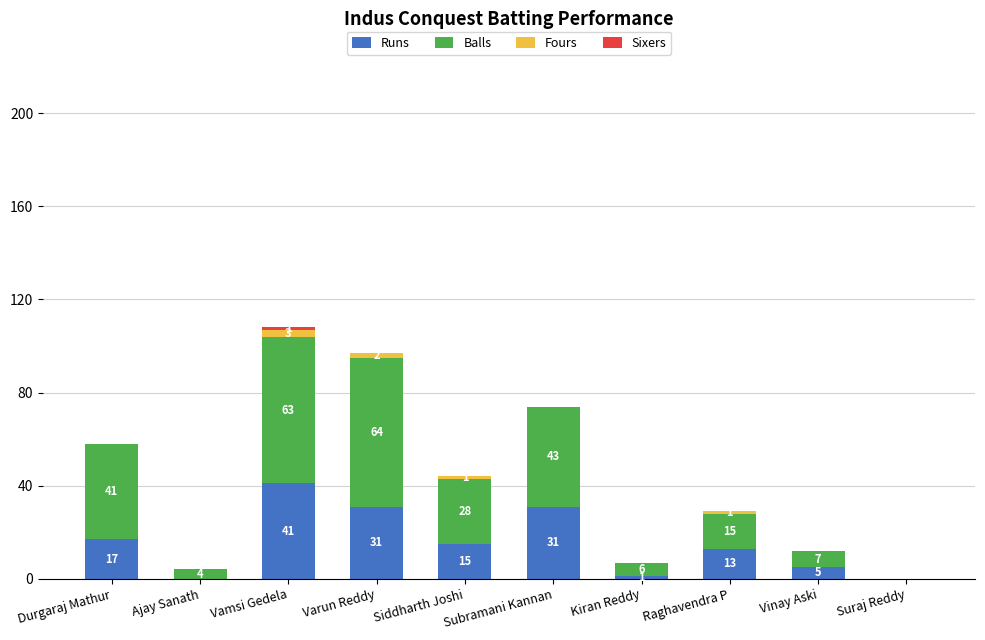

Where does the Runs series first go above 15?

Durgaraj Mathur